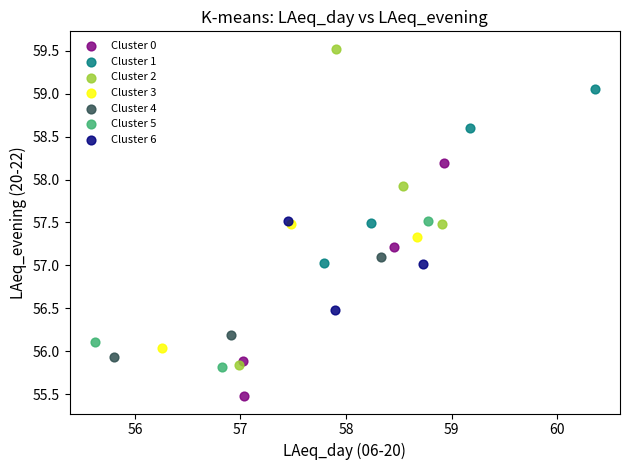

Which series contains the highest Y value?

Cluster 2